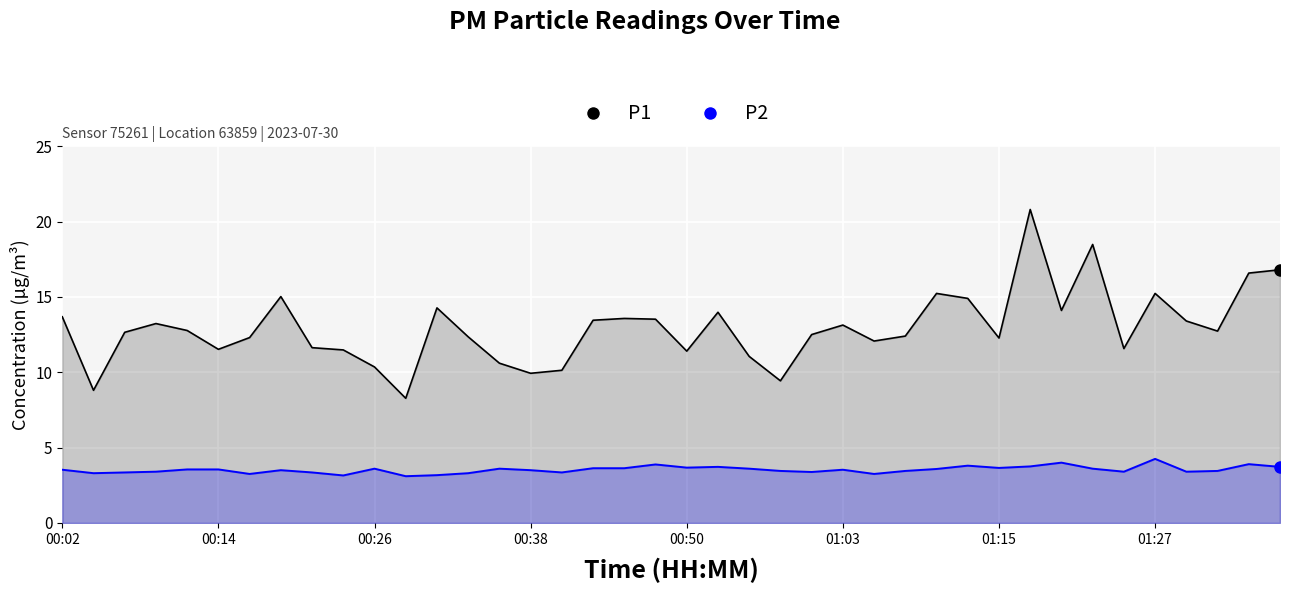

What is the difference between the highest and lowest values at 39?

13.1